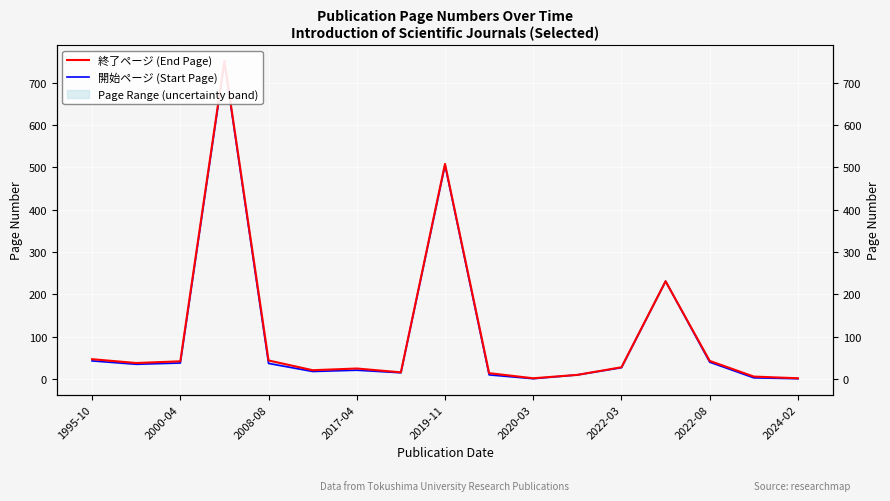

Which series has the widest spread of values?

終了ページ (End Page)